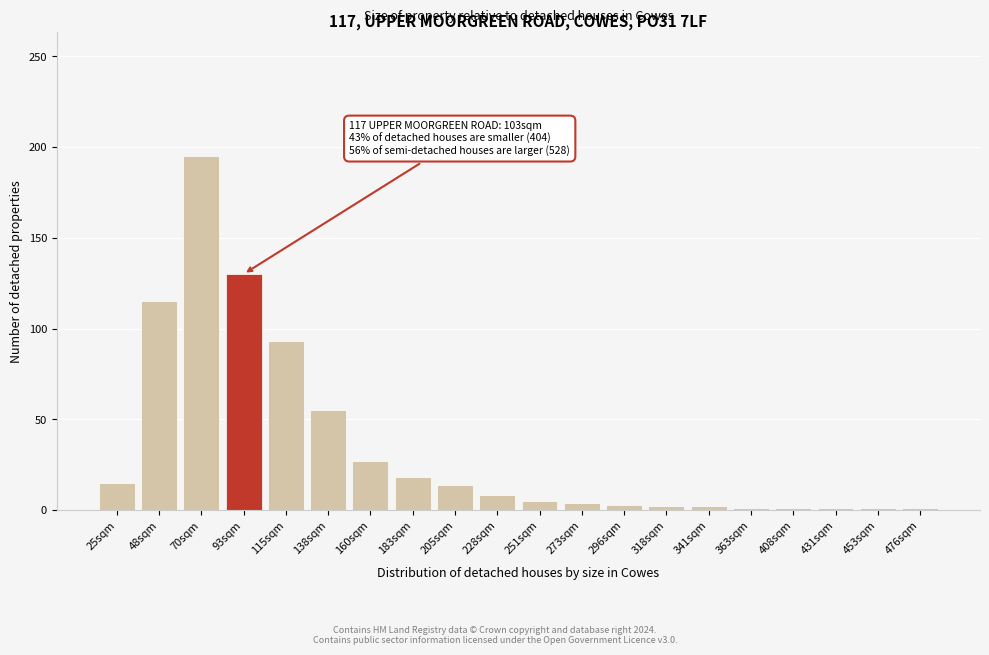

Where is the data nearest to the value 98?

115sqm